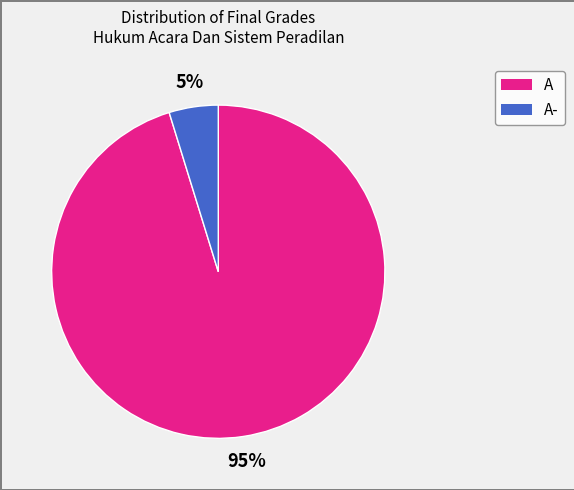

How many segments does this pie chart have?

2